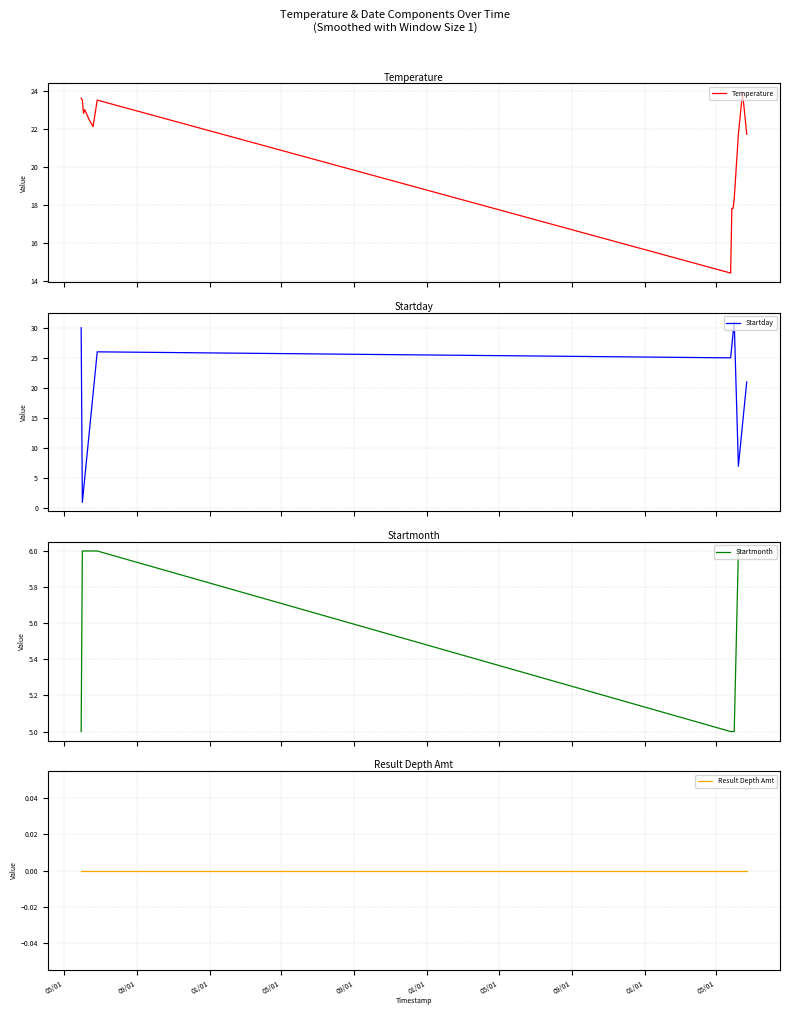

Reading left to right, what are all the values shown in this chart?

Temperature: 23.6	23.5	22.8	23.0	22.5	22.1	23.5	14.4	17.8	17.8	18.3	21.7	23.9	21.7
Startday: 30.0	1.0	3.0	5.0	12.0	19.0	26.0	25.0	27.0	29.0	31.0	7.0	14.0	21.0
Startmonth: 5.0	6.0	6.0	6.0	6.0	6.0	6.0	5.0	5.0	5.0	5.0	6.0	6.0	6.0
Result Depth Amt: 0.0	0.0	0.0	0.0	0.0	0.0	0.0	0.0	0.0	0.0	0.0	0.0	0.0	0.0